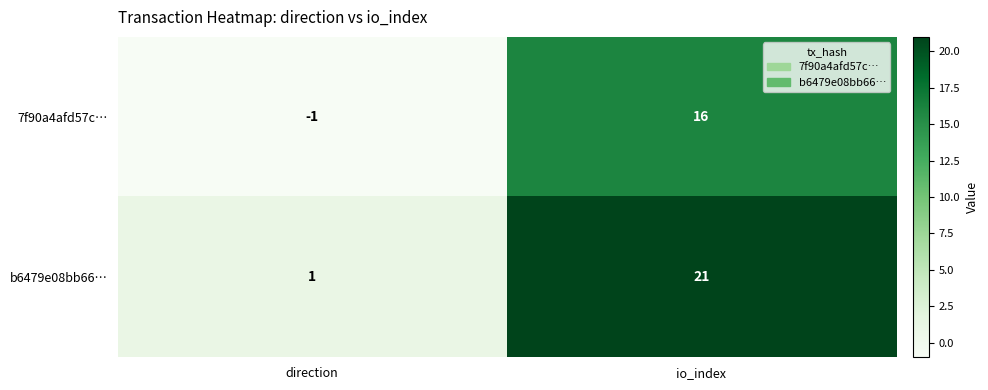

List the series in order of their peak value, highest first.

b6479e08bb66…, 7f90a4afd57c…